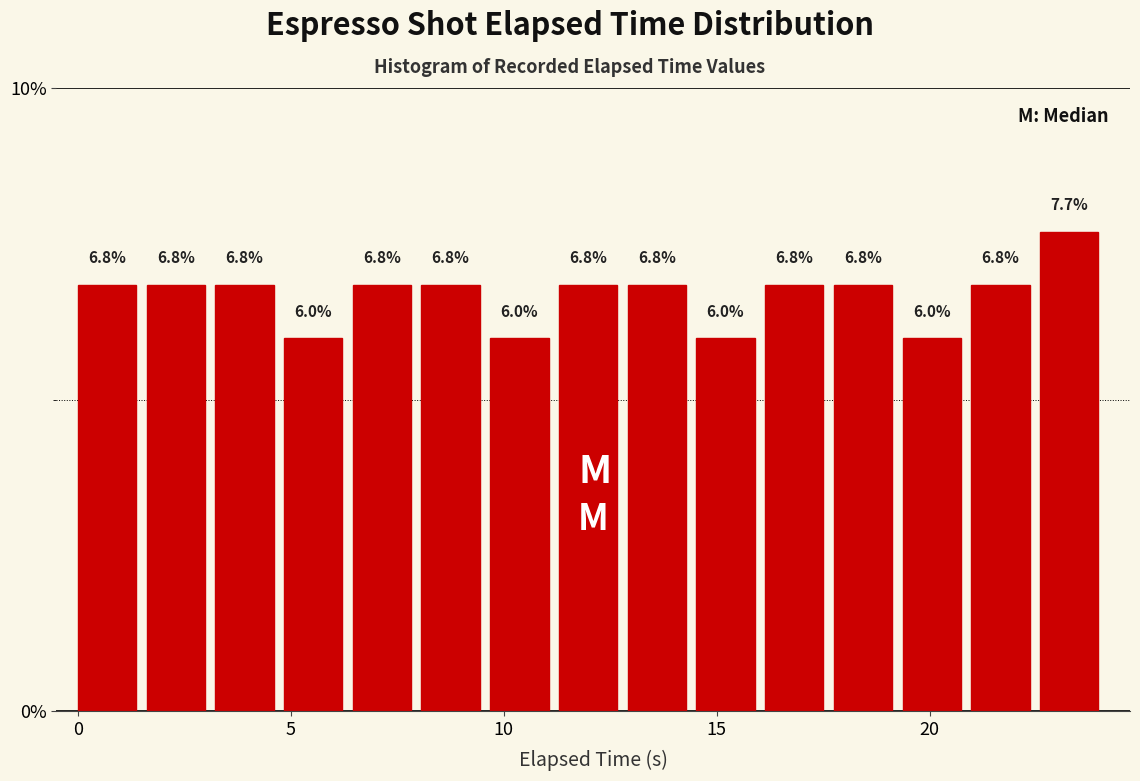

Read against the x-axis, roughly where is the centre of the tallest bar?

23.5